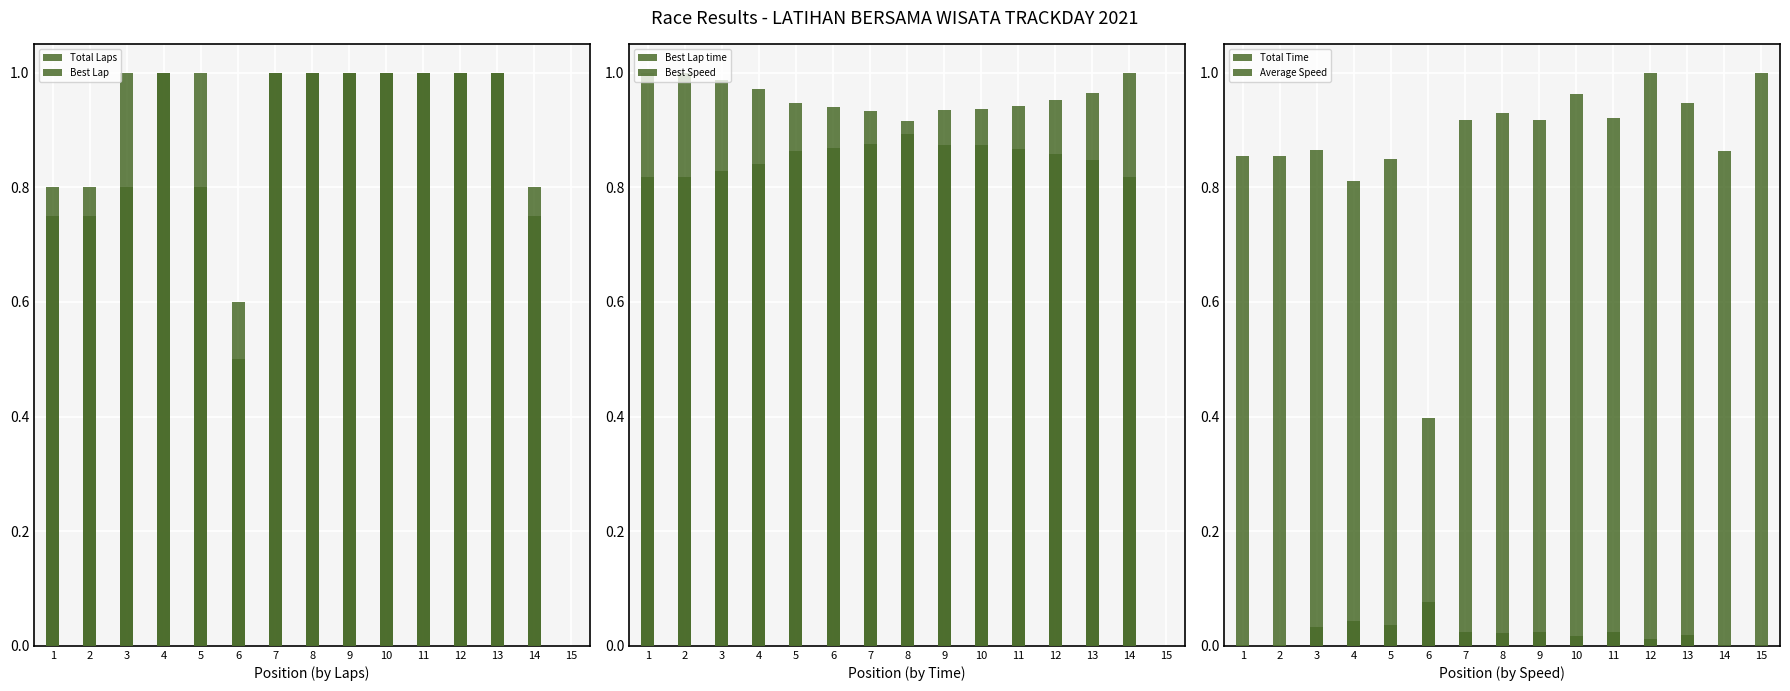

The value of Best Lap time at 11 is 0.5. True or false?

False